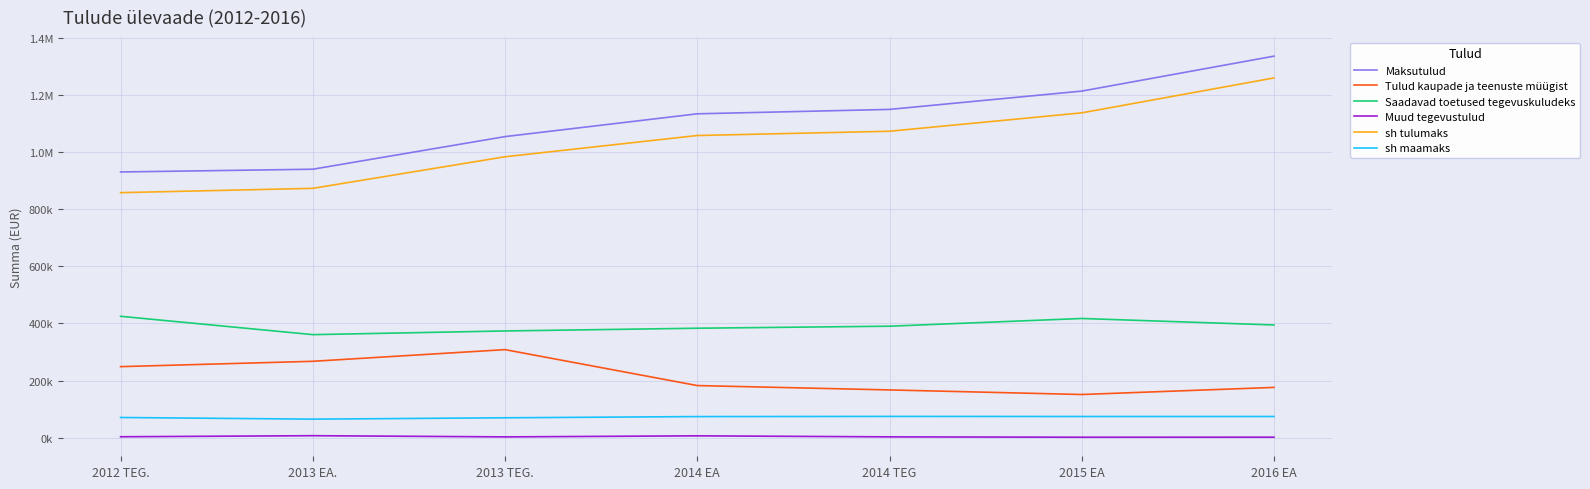

Which series has the widest spread of values?

Maksutulud